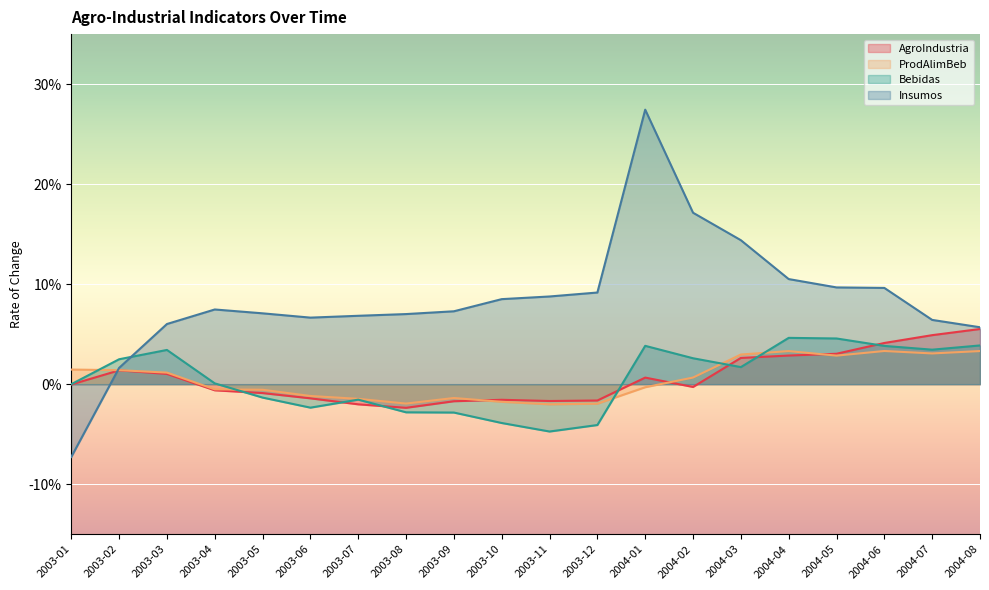

Which series ends up on top after the final intersection of AgroIndustria and ProdAlimBeb?

AgroIndustria